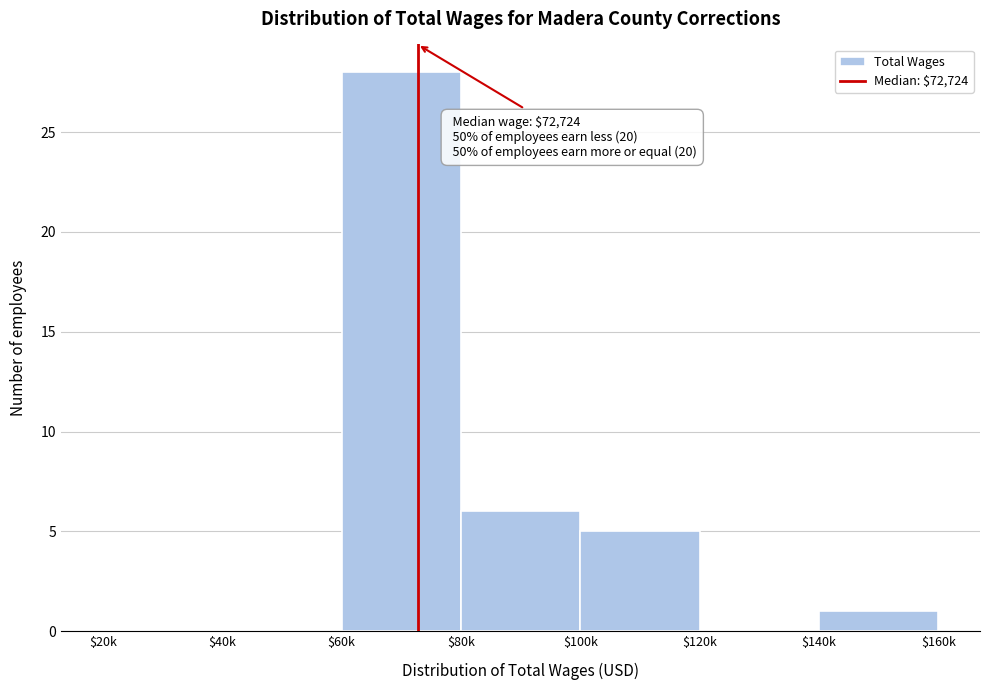

What is the maximum value shown in the chart?

28